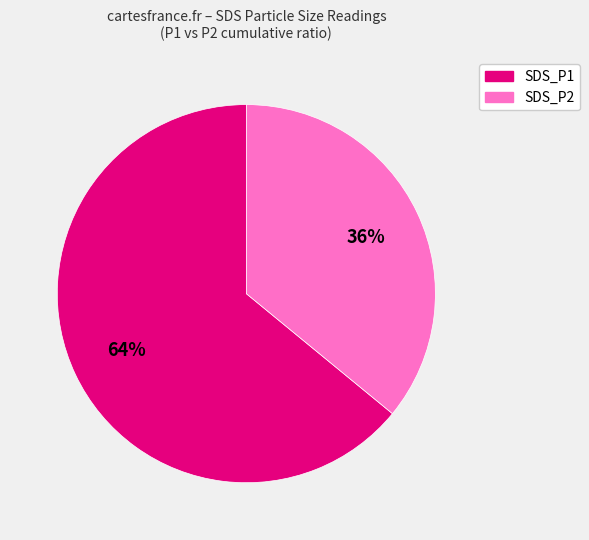

Is there a majority slice in this chart?

Yes